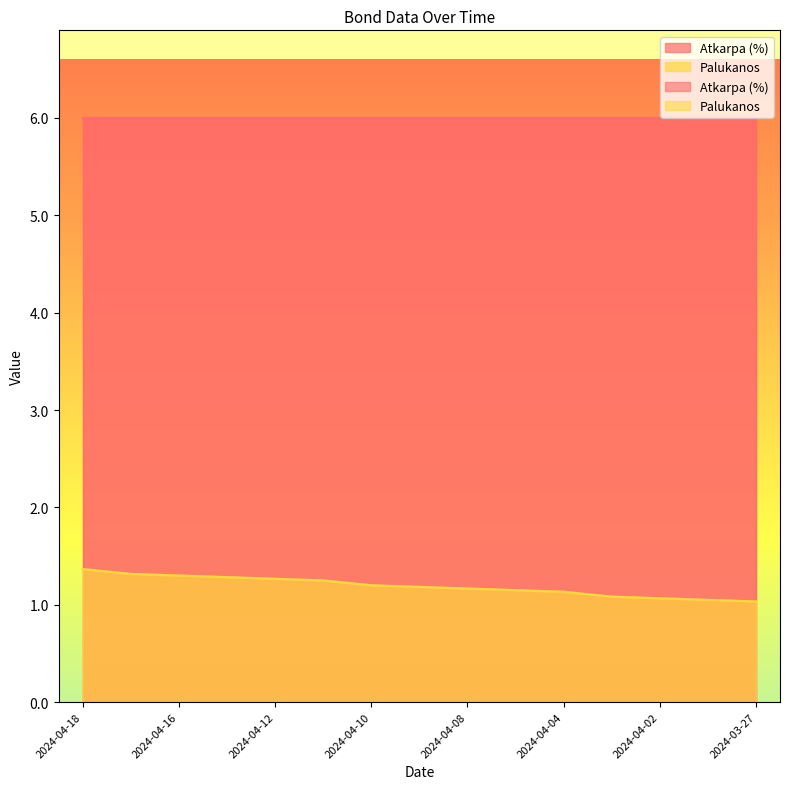

List the labels in order of value, smallest first.

2024-03-27, 2024-03-28, 2024-04-02, 2024-04-03, 2024-04-04, 2024-04-05, 2024-04-08, 2024-04-09, 2024-04-10, 2024-04-11, 2024-04-12, 2024-04-15, 2024-04-16, 2024-04-17, 2024-04-18